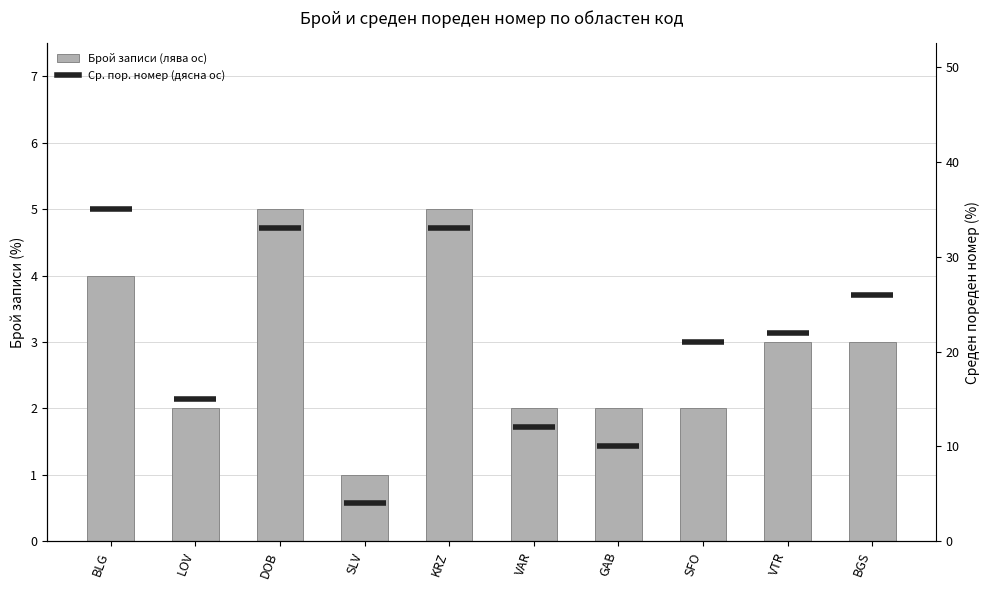

What is the change in value from BLG to VTR?

-1